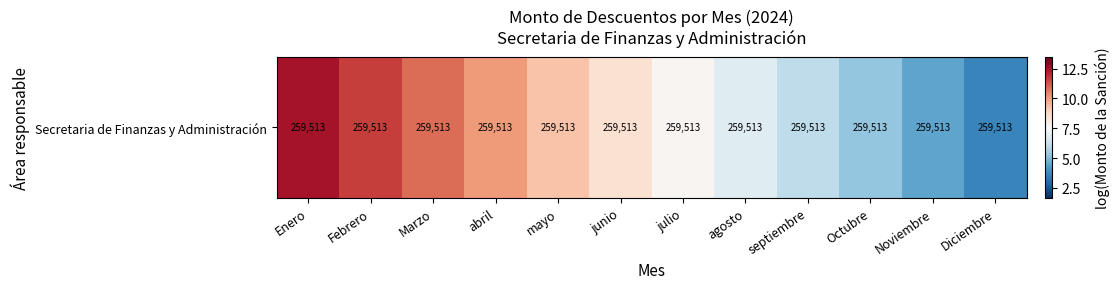

What is the sum of all values?

96.8